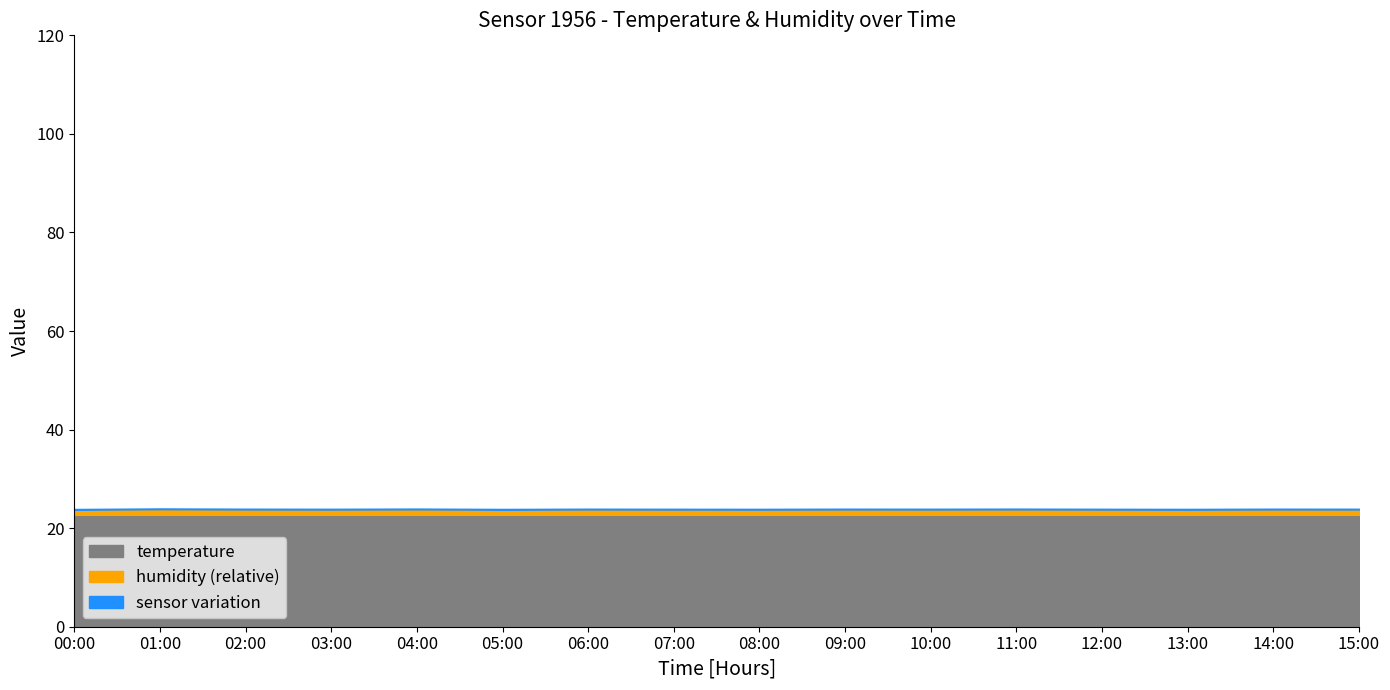

Does the chart have visible grid lines?

No